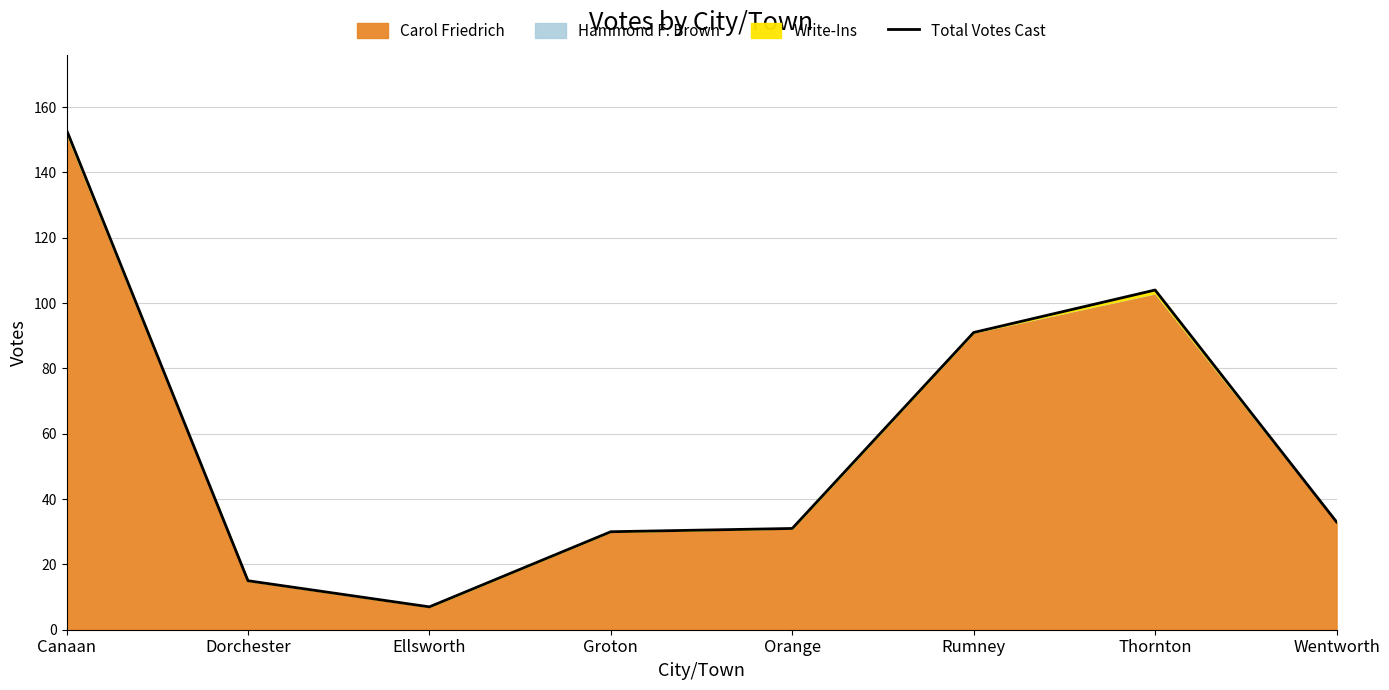

What is the average value?

58